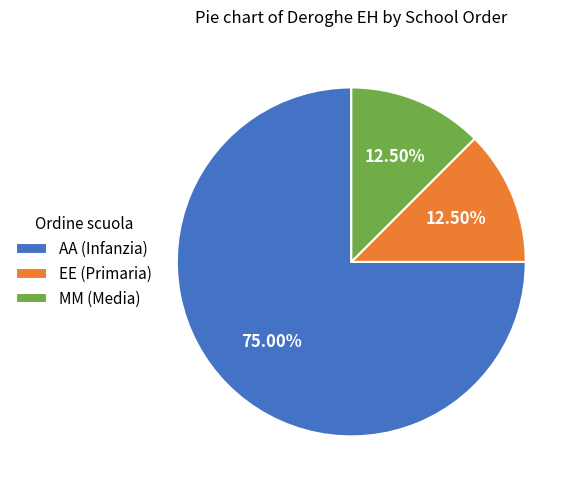

How many slices are in this pie chart?

3